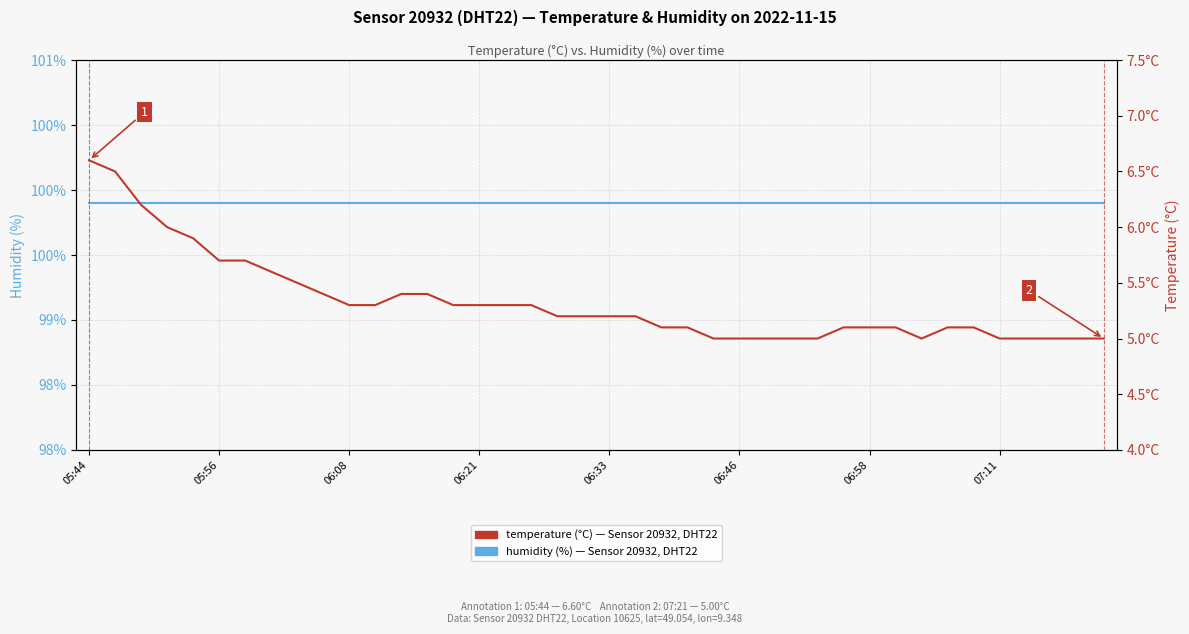

Is it true that humidity equals 99.9 at 27?

True